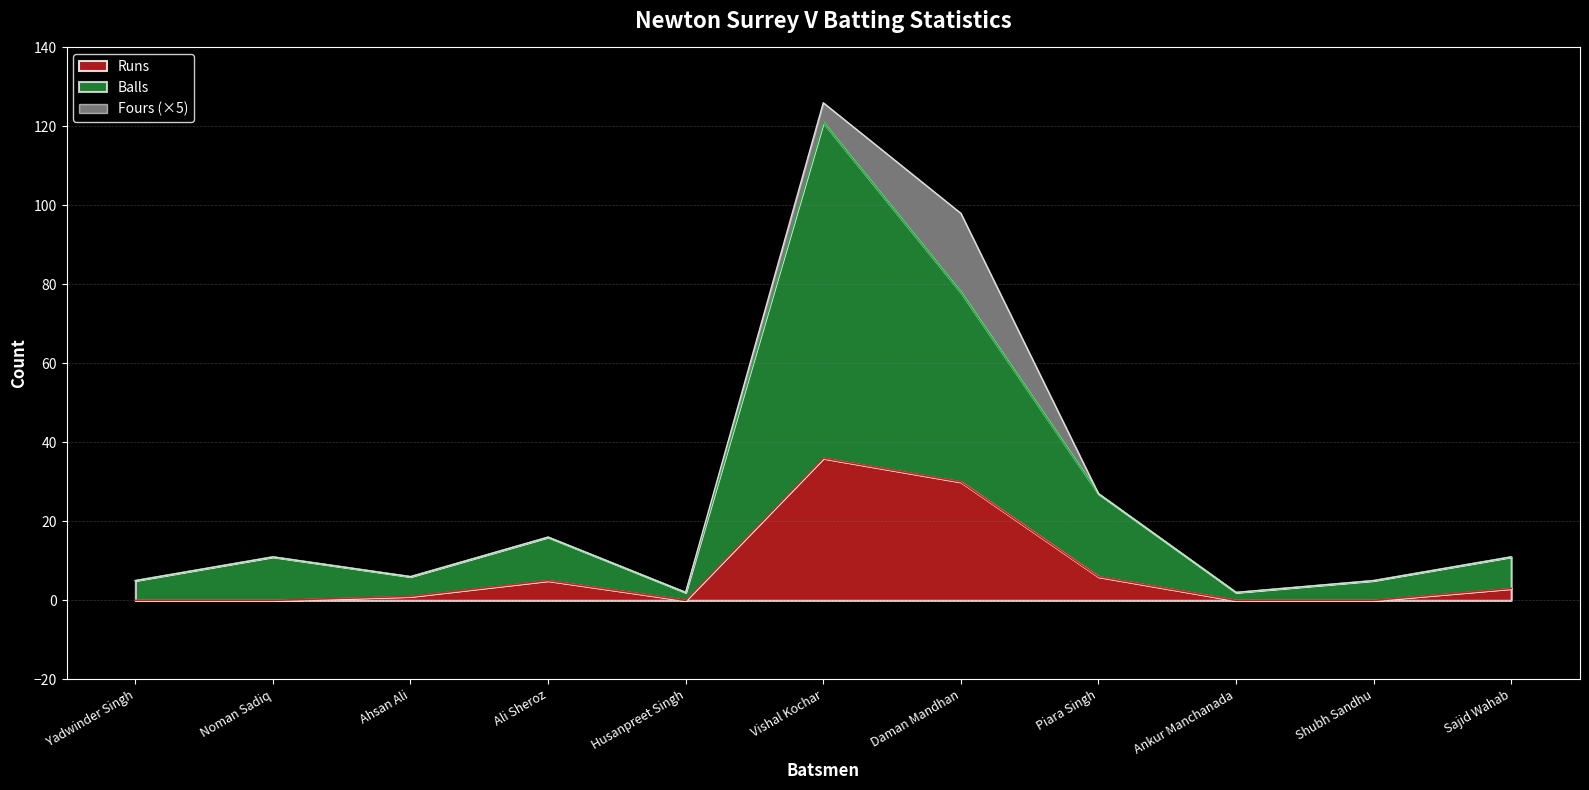

What is the spread (max minus min) of values at Noman Sadiq?

11